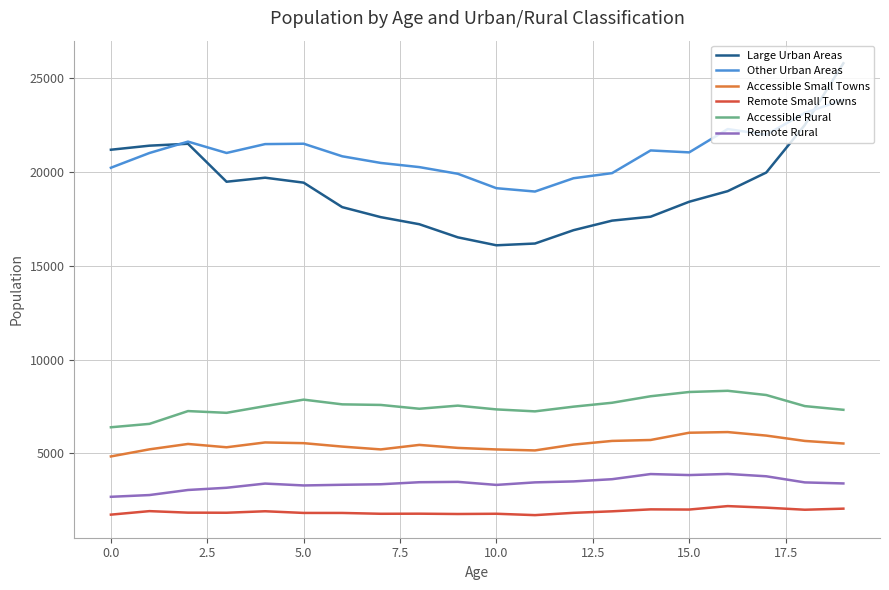

What is the difference between the maximum and minimum values in the Accessible Rural series?

1942